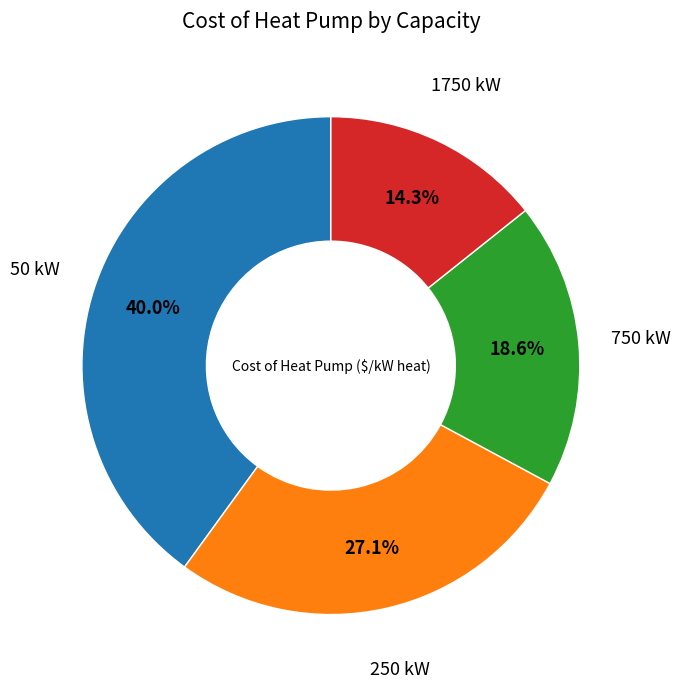

To the nearest percent, what is the difference between the largest and smallest slice percentages?

26%